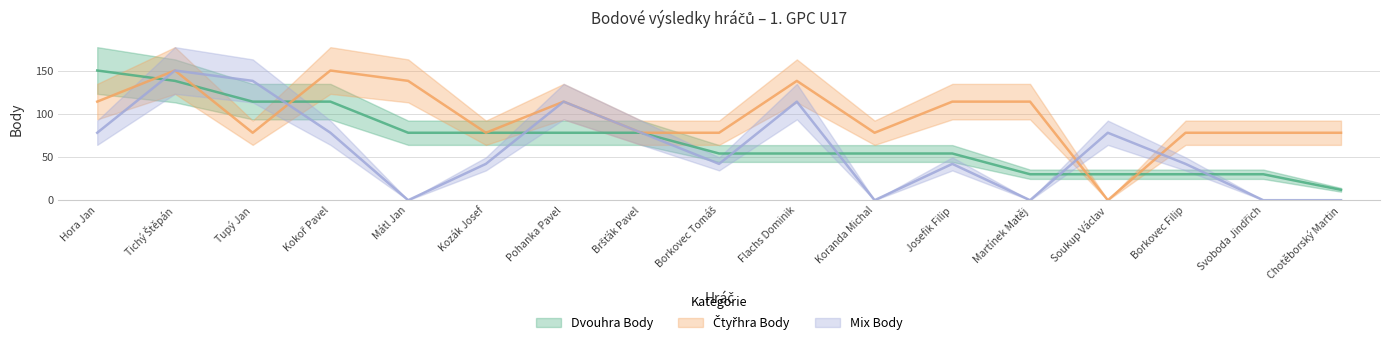

At which label does Dvouhra Body reach its minimum?

Chotěborský Martin